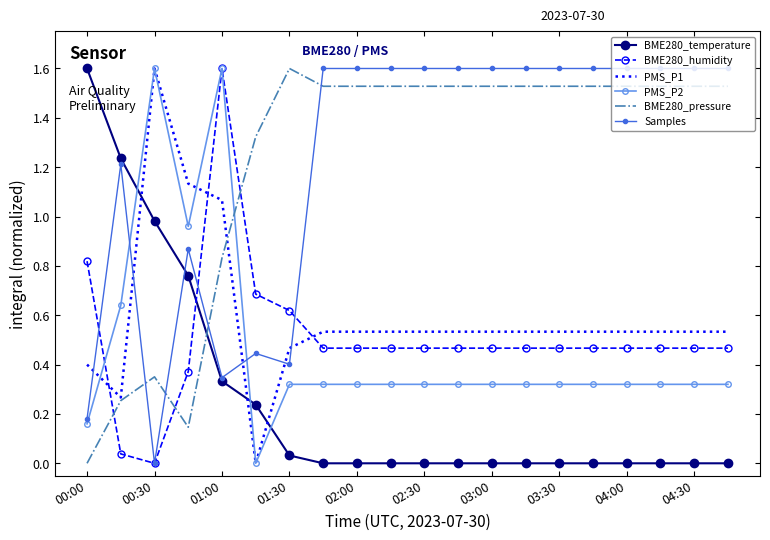

True or false: PMS_P1 and BME280_temperature intersect in this chart.

True